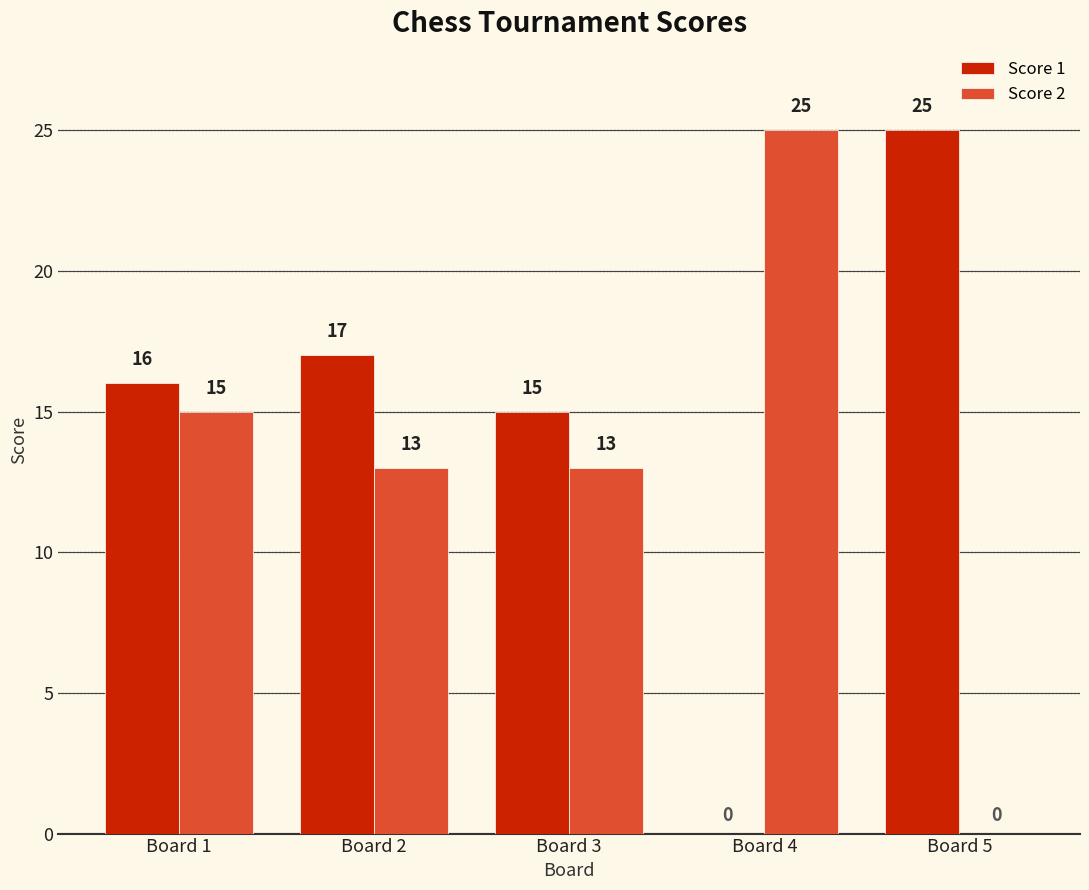

Between Board 1 and Board 5, which series saw the biggest shift?

Score 2